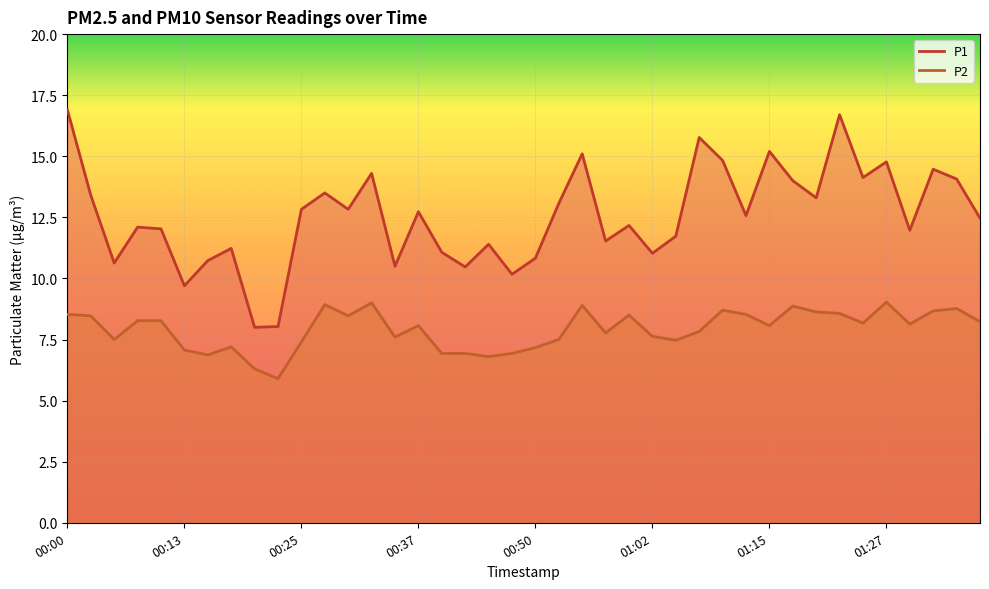

True or false: P1 has a value of 8.0 at 8.

True